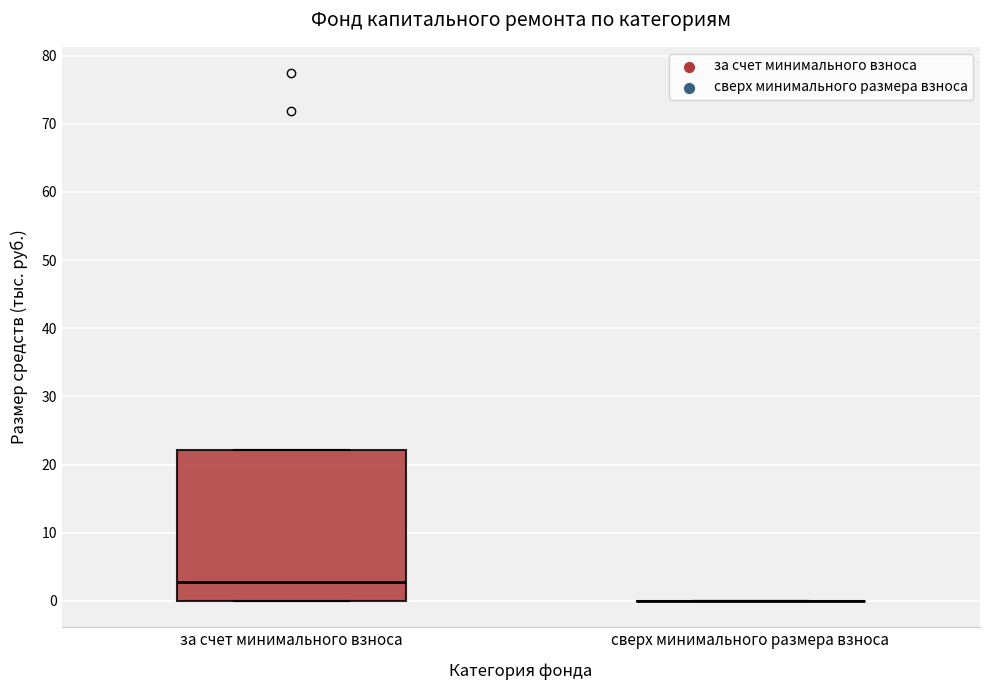

Reading left to right, read every box against the y-axis: the position of its median line, the range the box covers, and the ends of its whiskers. The values are not printed on the chart, so give them approximately, as read against the axis.

за счет минимального взноса: median 3, box 0 to 22, whiskers 0 to 22
сверх минимального размера взноса: box collapsed to a line at 0, whiskers 0 to 0